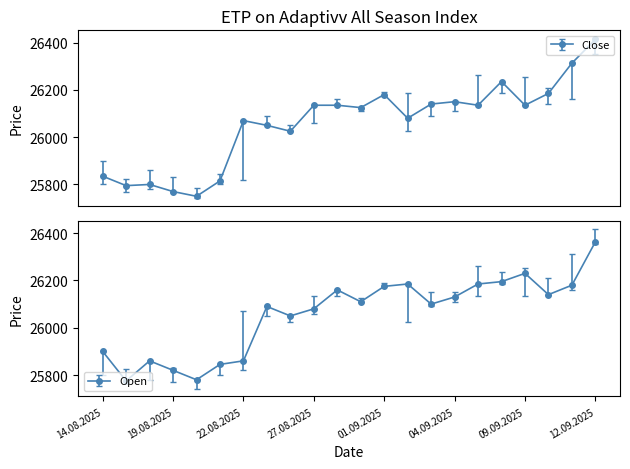

What is the difference between the maximum and minimum values in the Open series?

588